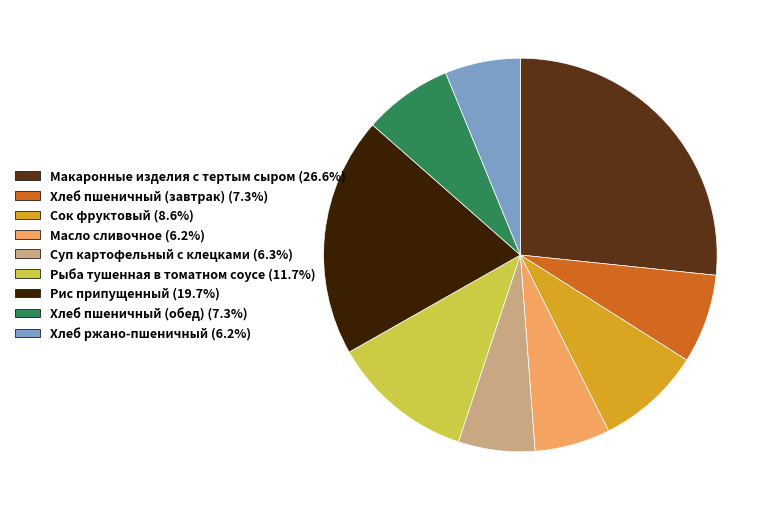

Which slice is the largest?

Макаронные изделия с тертым сыром